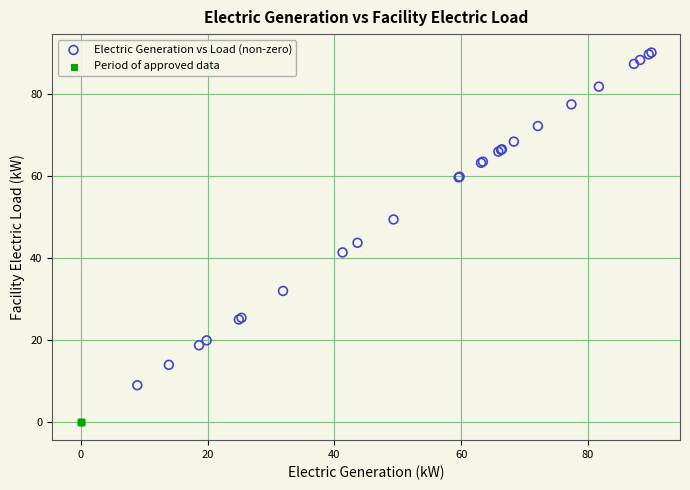

Which series reaches the maximum Y coordinate?

Electric Generation vs Load (non-zero)